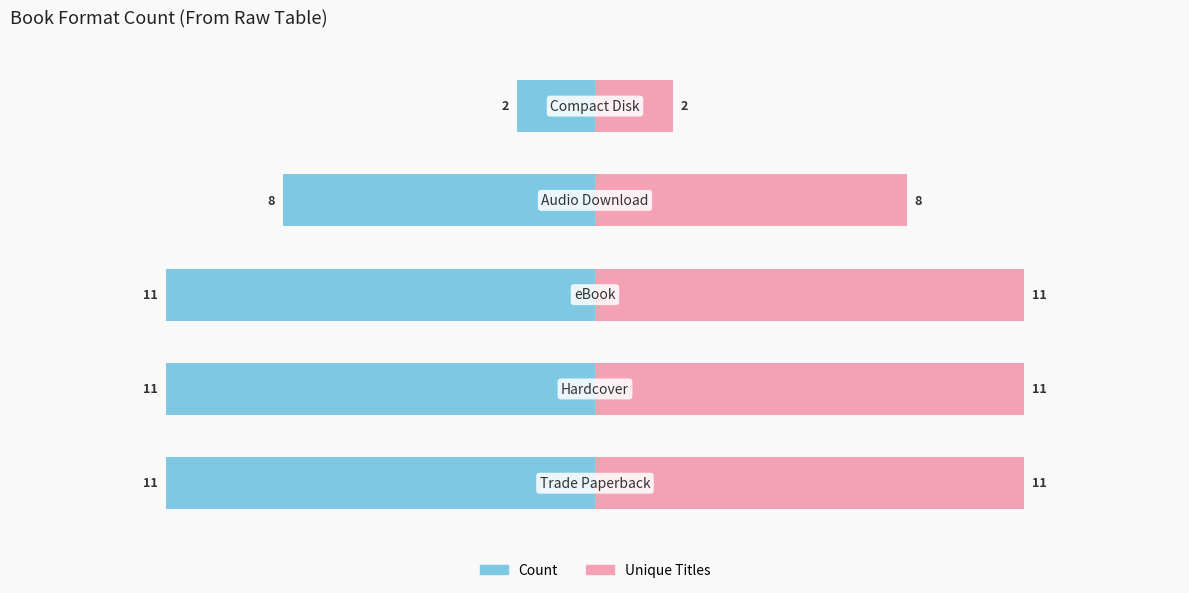

How many data points in Count are above -11?

2